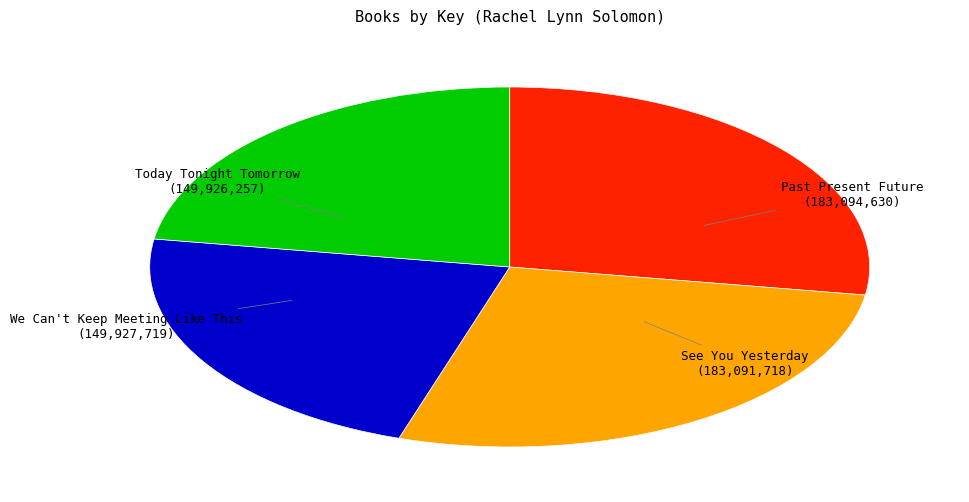

What is the ratio of the value at We Can't Keep Meeting Like This to the value at Today Tonight Tomorrow?

1.0